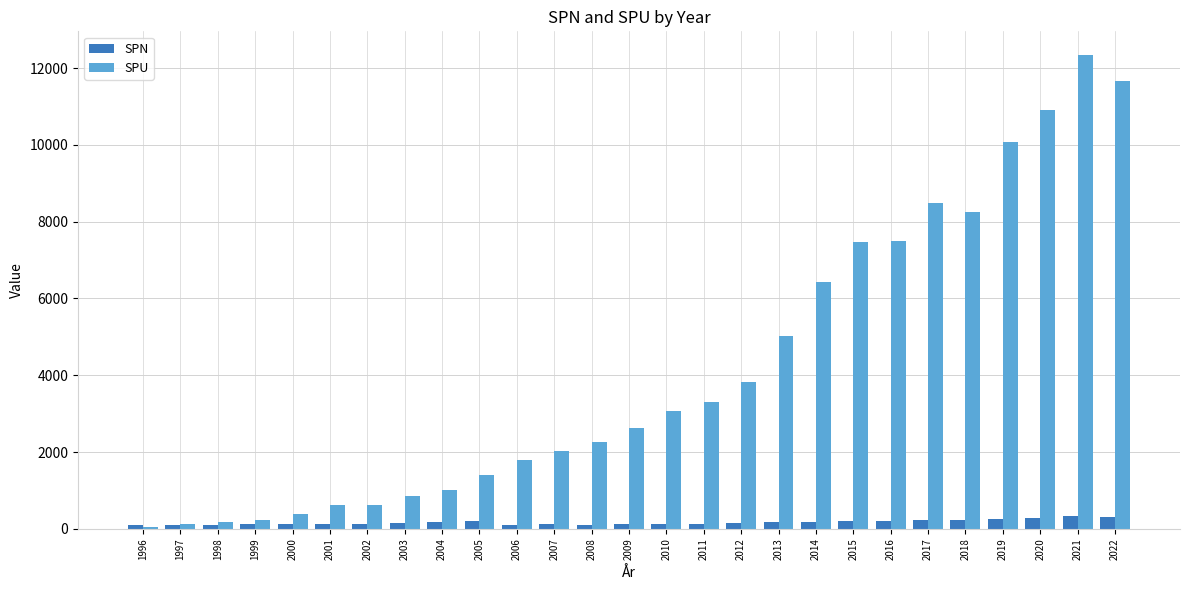

Rank the series by their average value, from lowest to highest.

SPN, SPU